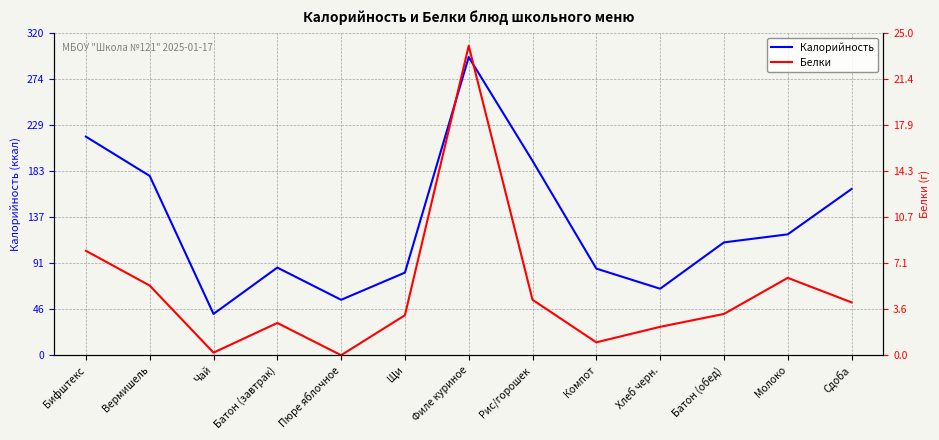

Count the number of data series in this chart.

2